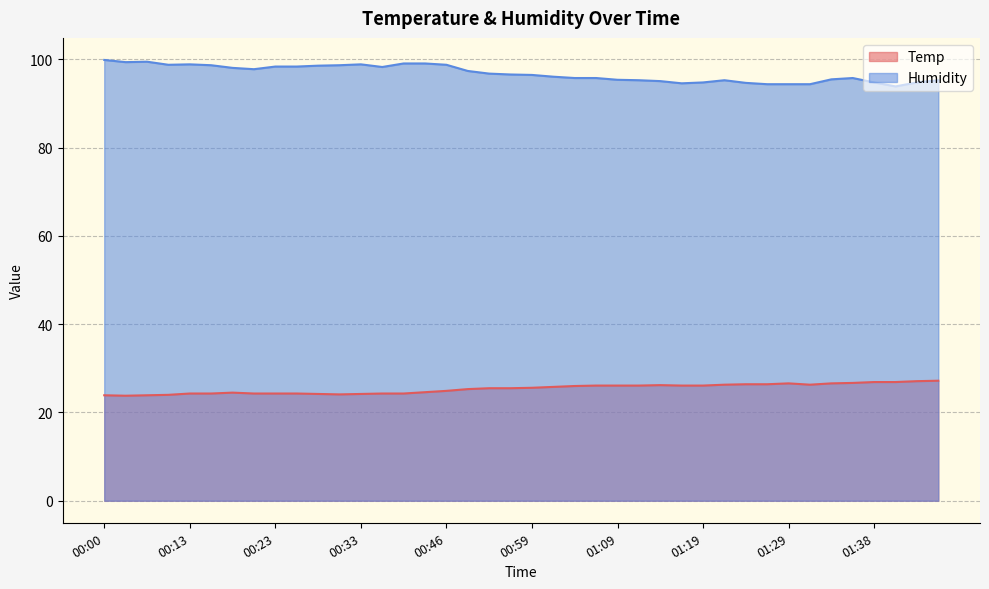

Does the chart display data point markers on the line(s)?

No